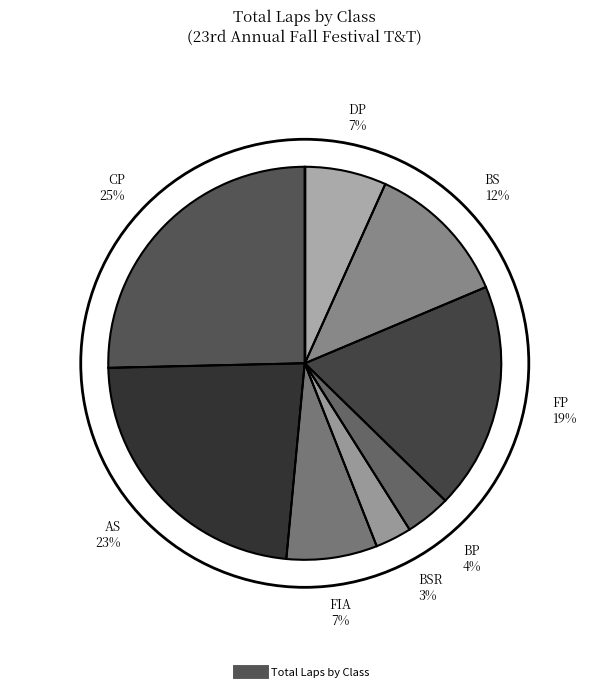

Is there a majority slice in this chart?

No